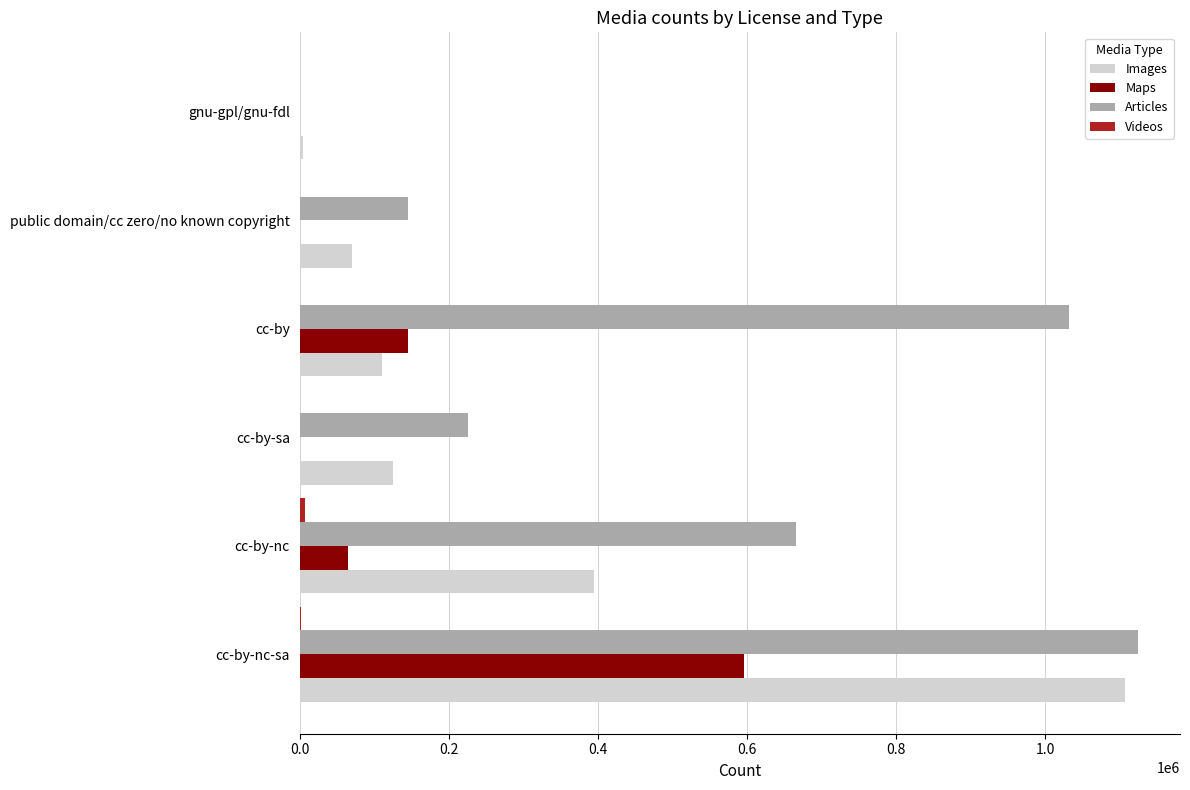

Which category has the highest value across all series?

cc-by-nc-sa